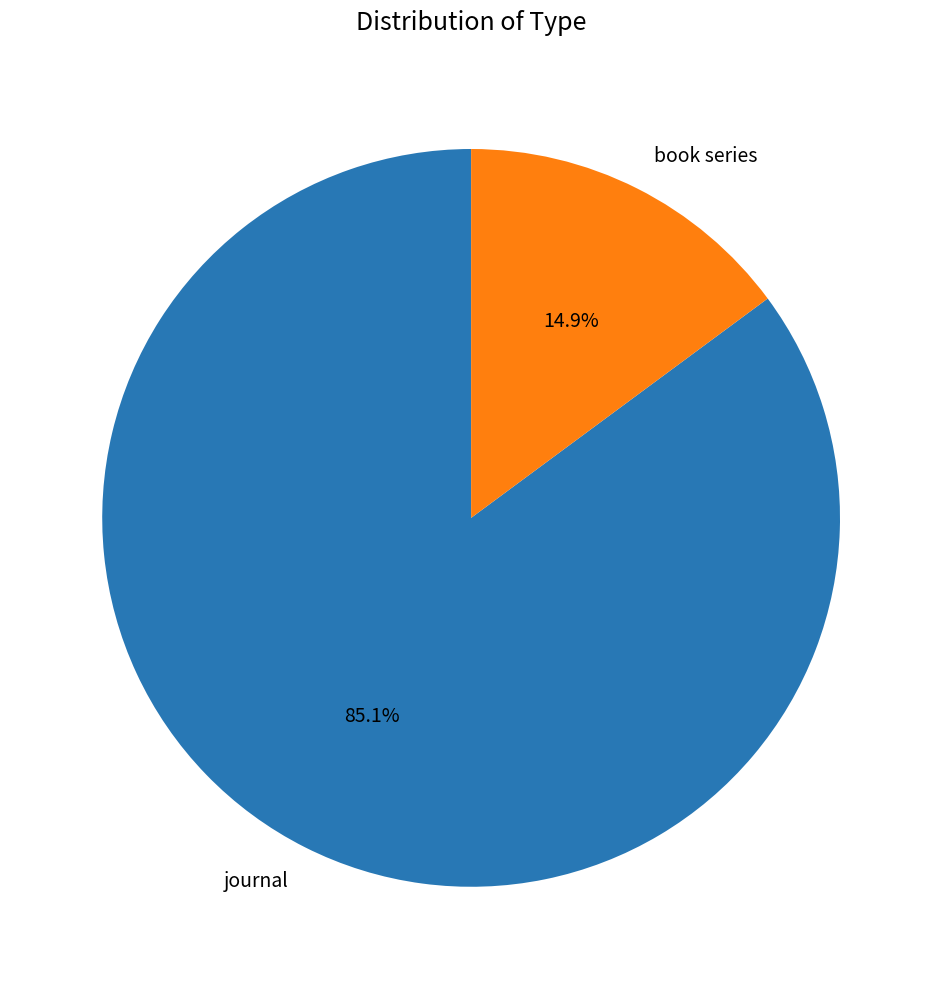

Rank the categories by value from highest to lowest.

journal, book series